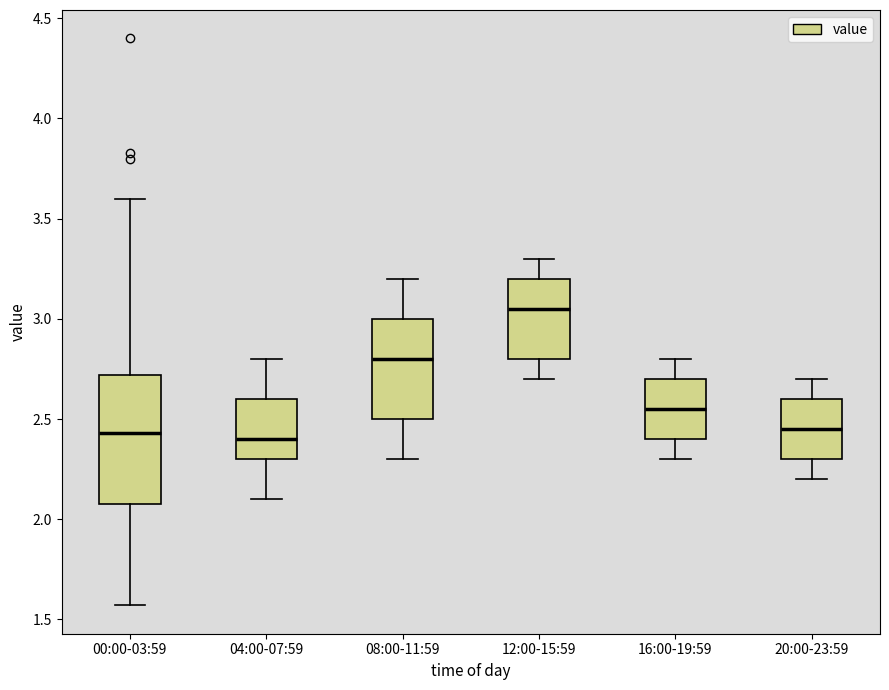

Which box is the tallest, from its lower edge to its upper edge?

00:00-03:59